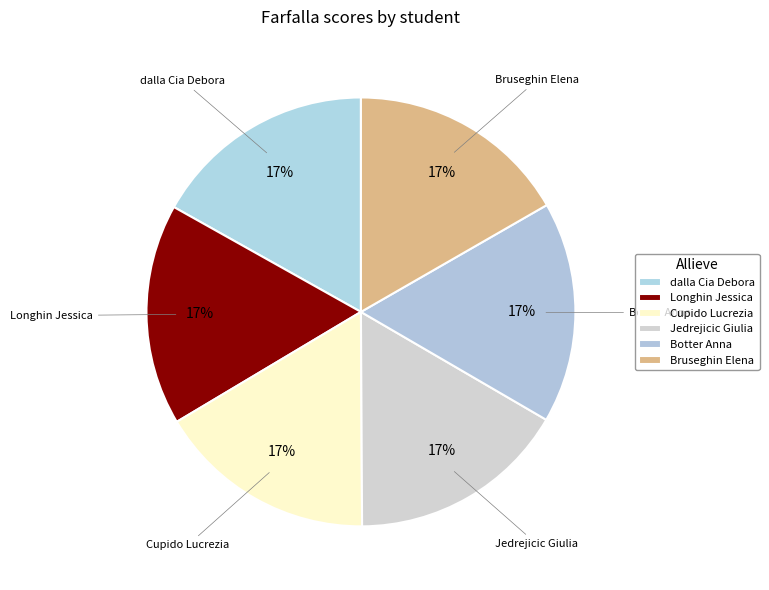

Which slice is the largest?

dalla Cia Debora